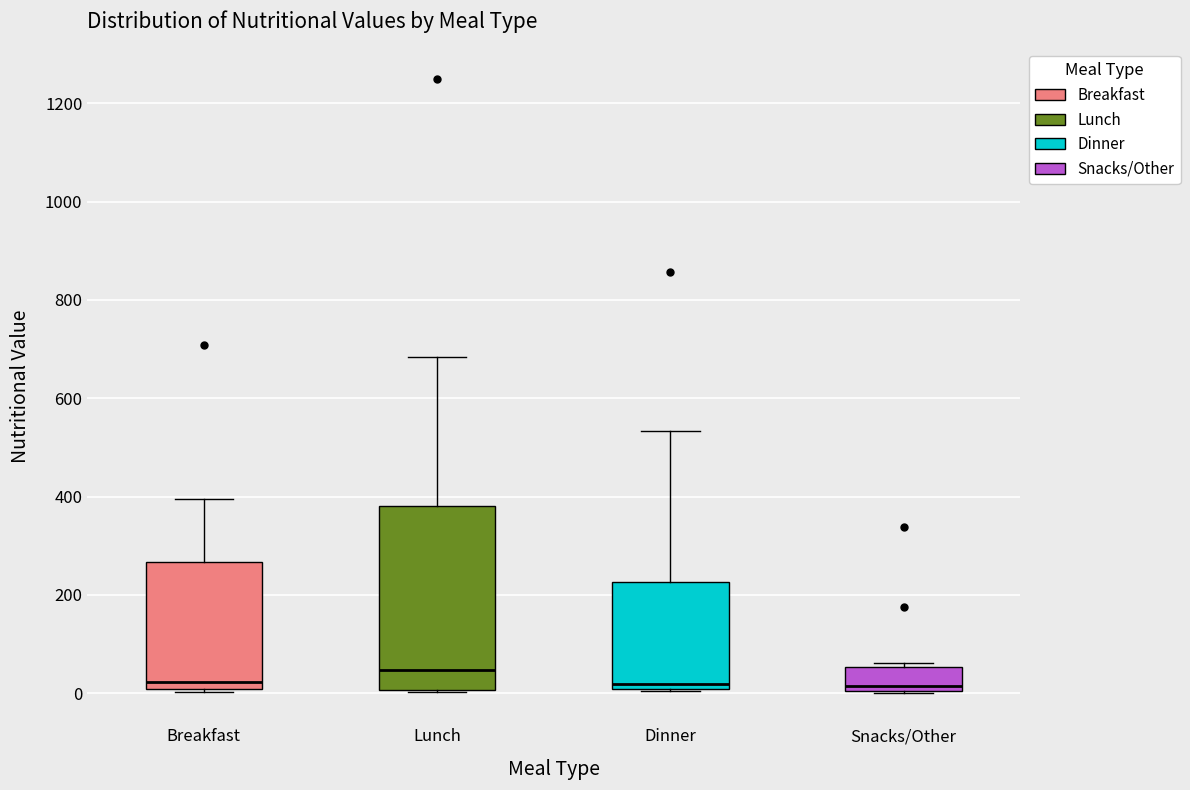

Comparing the boxes themselves (not the whiskers), which one is the tallest?

Lunch